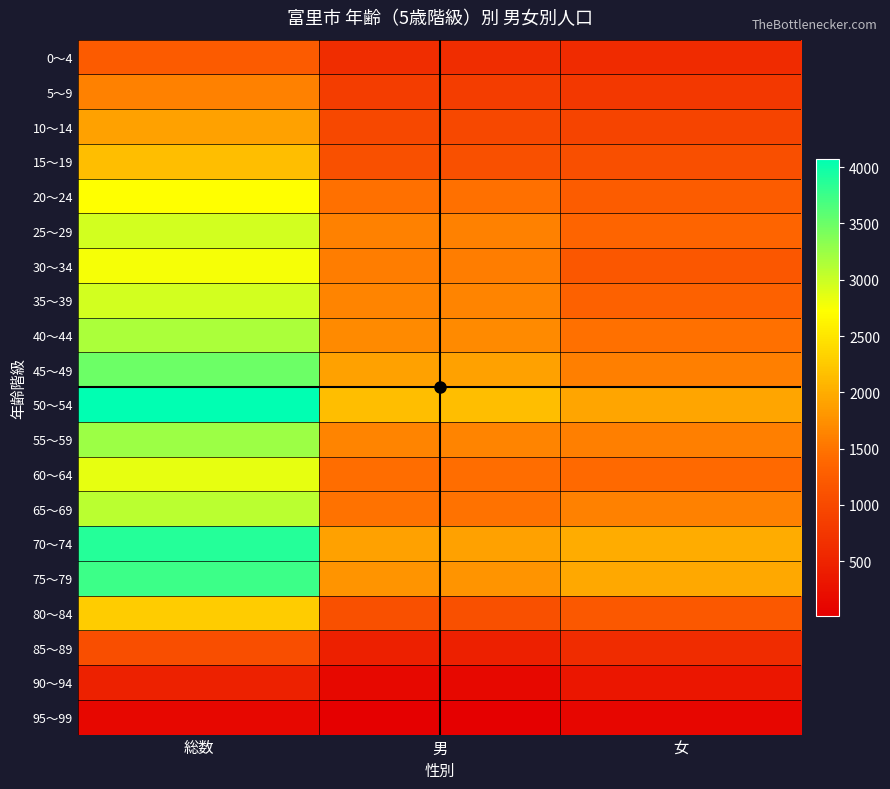

Reading left to right, extract all data points from this chart.

0～4: 総数=1231	男=633	女=598
5～9: 総数=1605	男=829	女=776
10～14: 総数=1897	男=971	女=926
15～19: 総数=2157	男=1088	女=1069
20～24: 総数=2724	男=1473	女=1251
25～29: 総数=2957	男=1606	女=1351
30～34: 総数=2762	男=1580	女=1182
35～39: 総数=2959	男=1644	女=1315
40～44: 総数=3165	男=1694	女=1471
45～49: 総数=3493	男=1891	女=1602
50～54: 総数=4075	男=2145	女=1930
55～59: 総数=3237	男=1642	女=1595
60～64: 総数=2845	男=1441	女=1404
65～69: 総数=3089	男=1486	女=1603
70～74: 総数=3881	男=1895	女=1986
75～79: 総数=3749	男=1787	女=1962
80～84: 総数=2283	男=1088	女=1195
85～89: 総数=1052	男=447	女=605
90～94: 総数=462	男=131	女=331
95～99: 総数=123	男=18	女=105